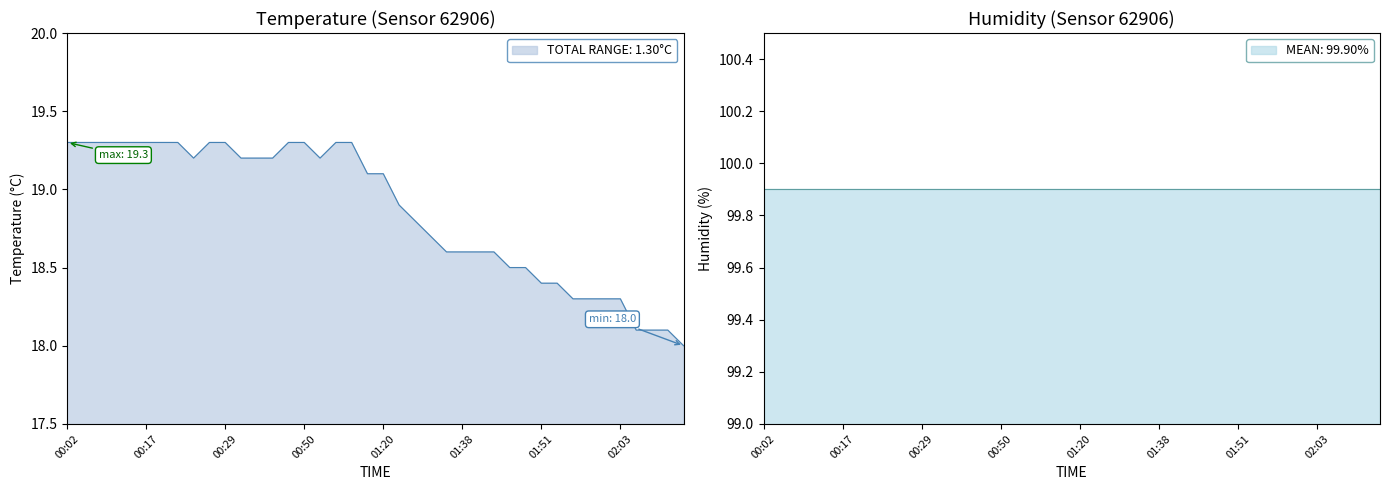

Which category has the highest value across all series?

00:02